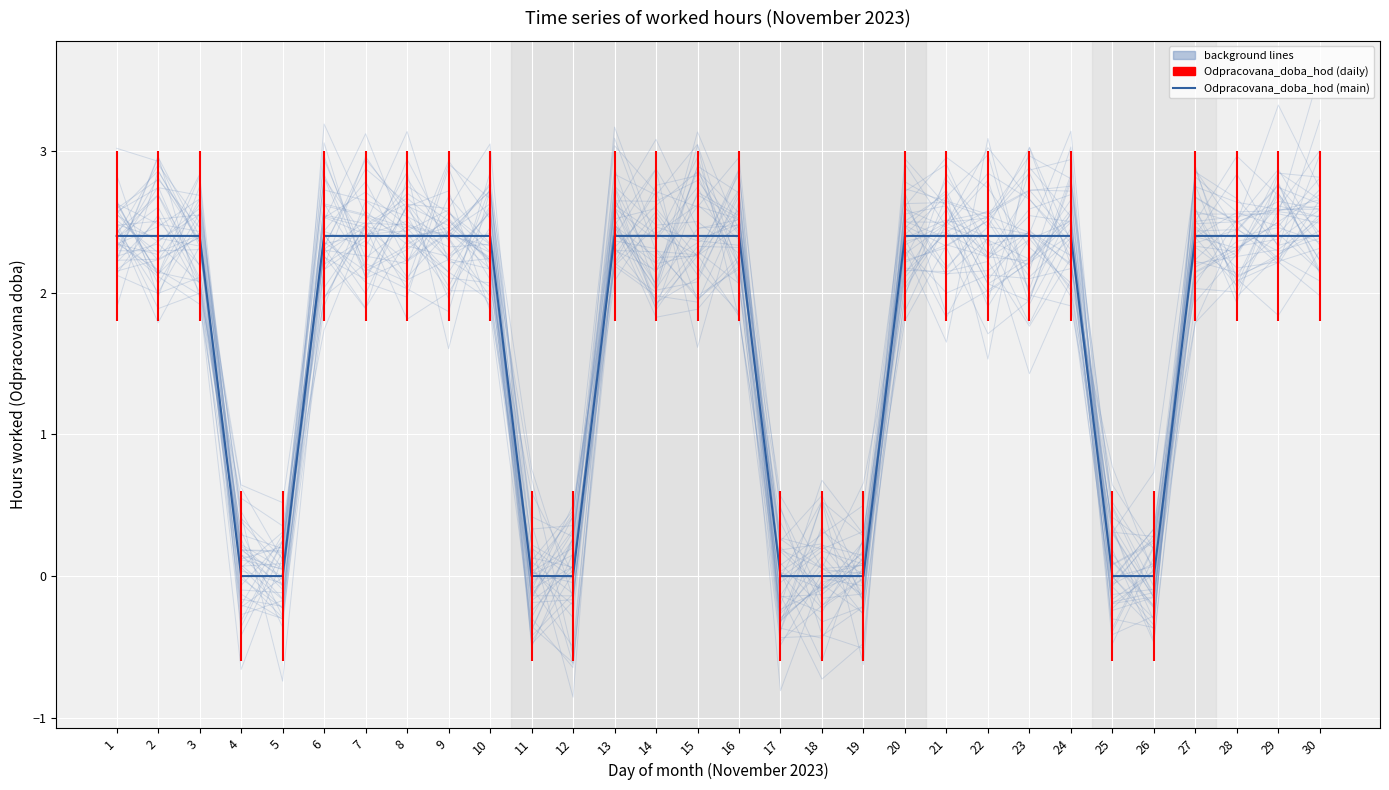

How many lines are shown in the chart?

1